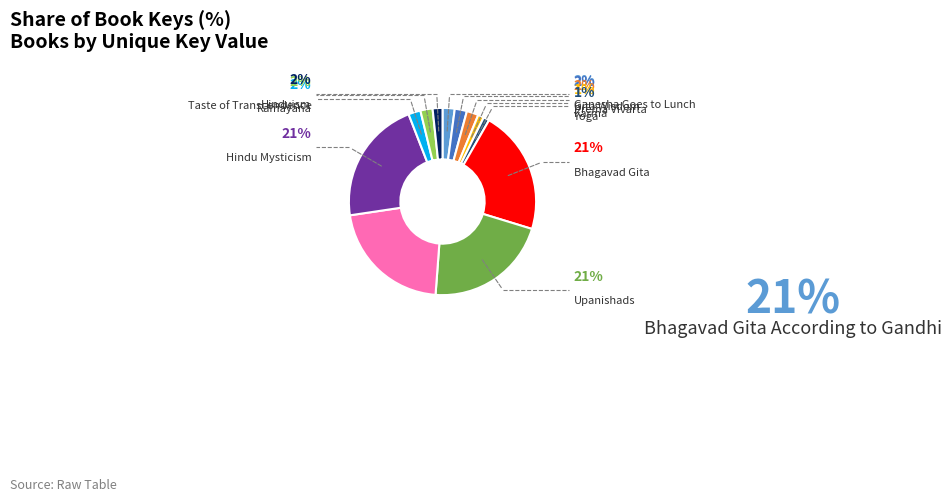

Count the number of slices in the pie.

12